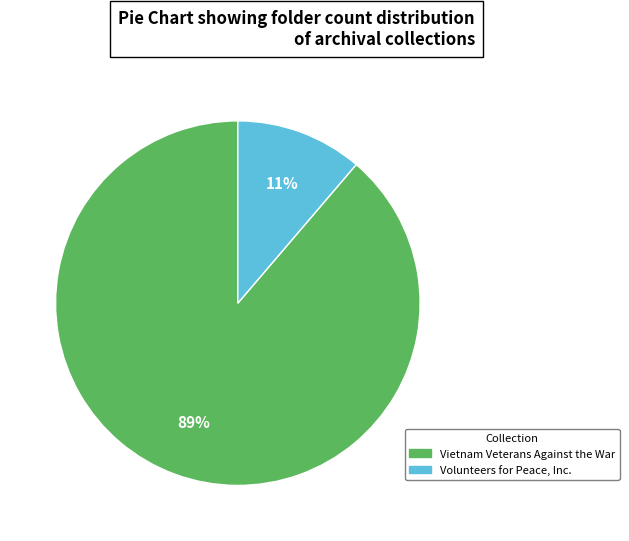

Is it true that Vietnam Veterans Against the War is 99% of the pie?

False